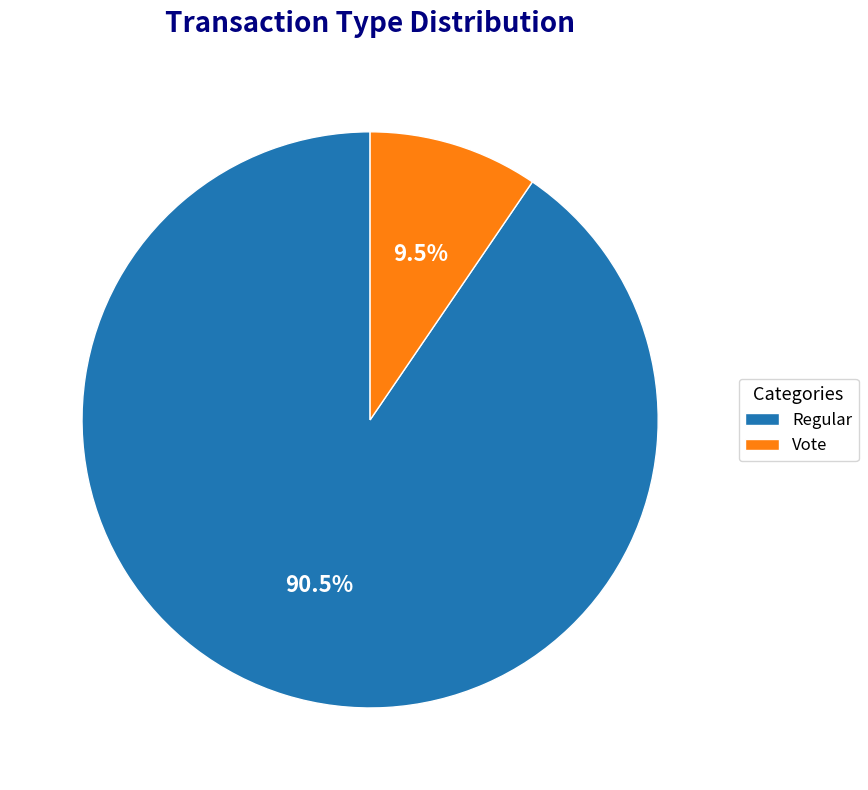

Which has a higher value, Vote or Regular?

Regular